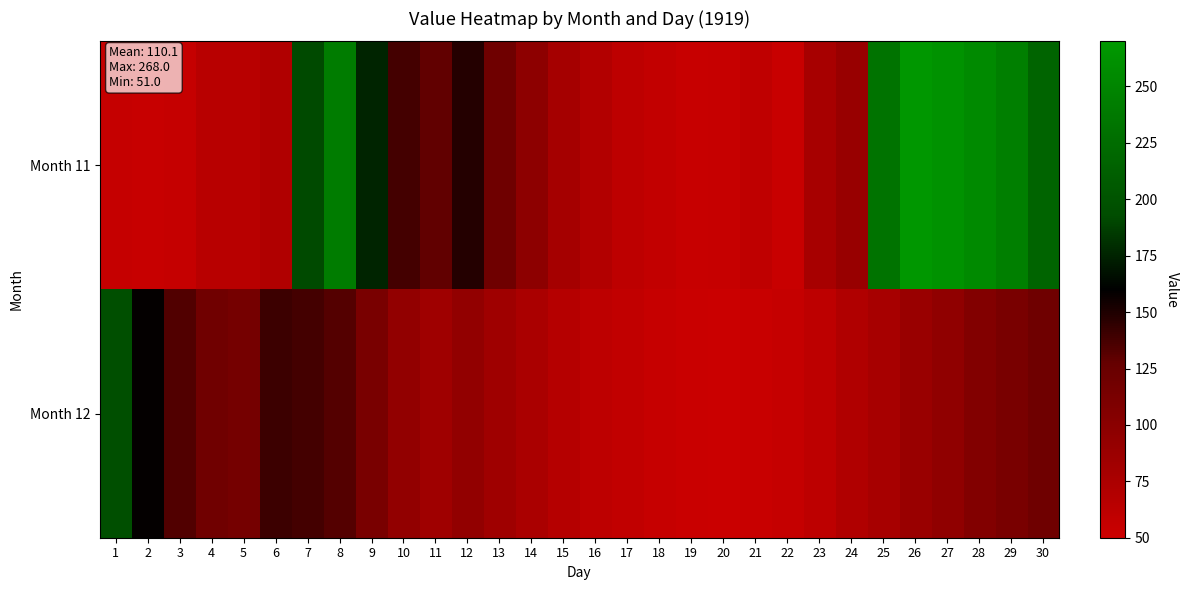

List the series in order of their overall mean, highest first.

Month 11, Month 12